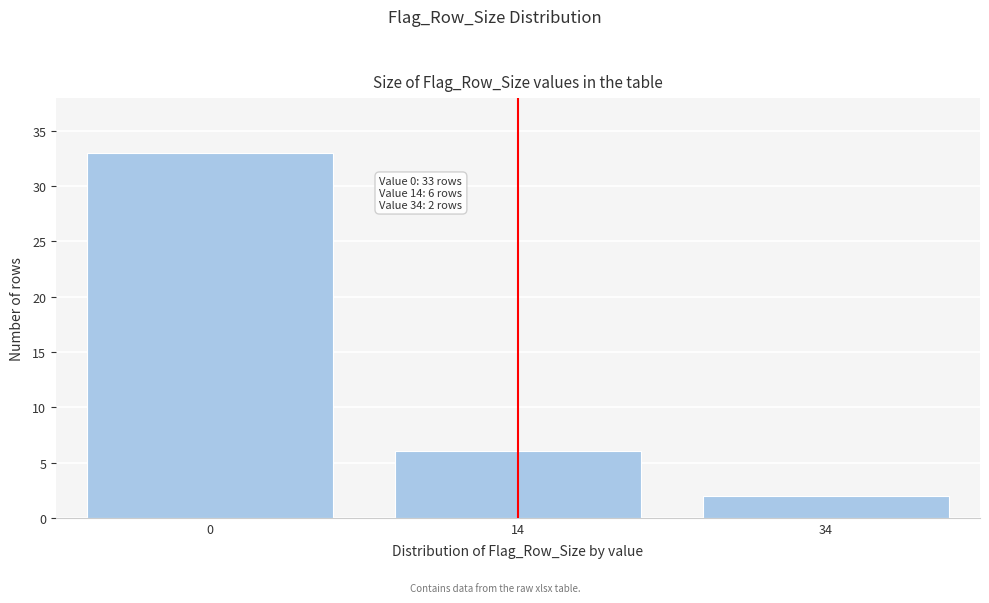

Reading left to right, what are all the values shown in this chart?

33	6	2